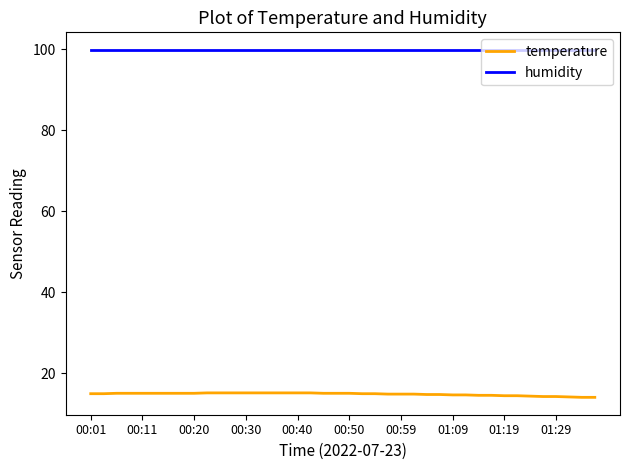

What is the highest value of the temperature series?

15.1